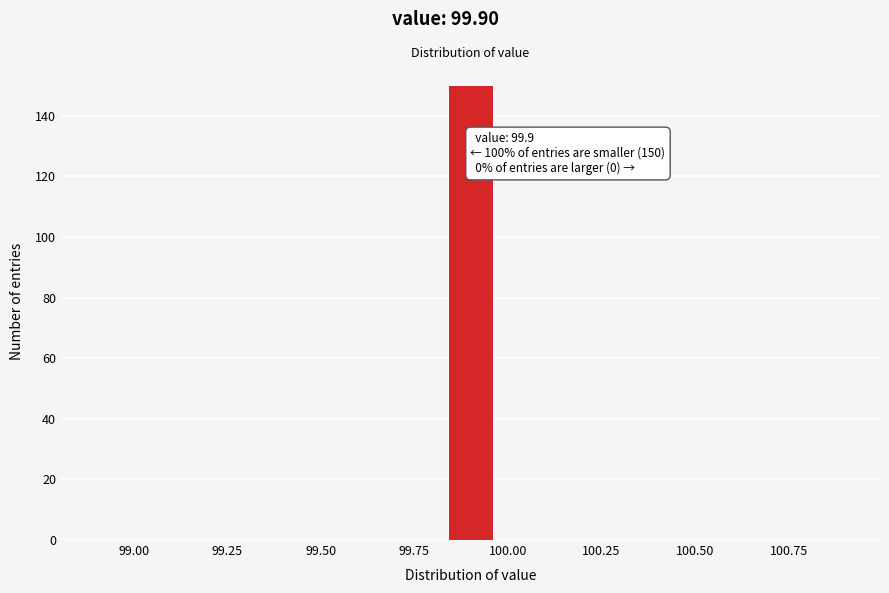

Read against the x-axis, roughly where is the centre of the tallest bar?

99.90